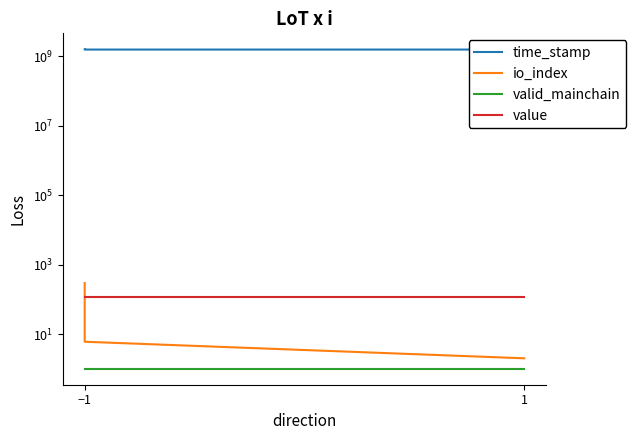

How many lines are shown in the chart?

4